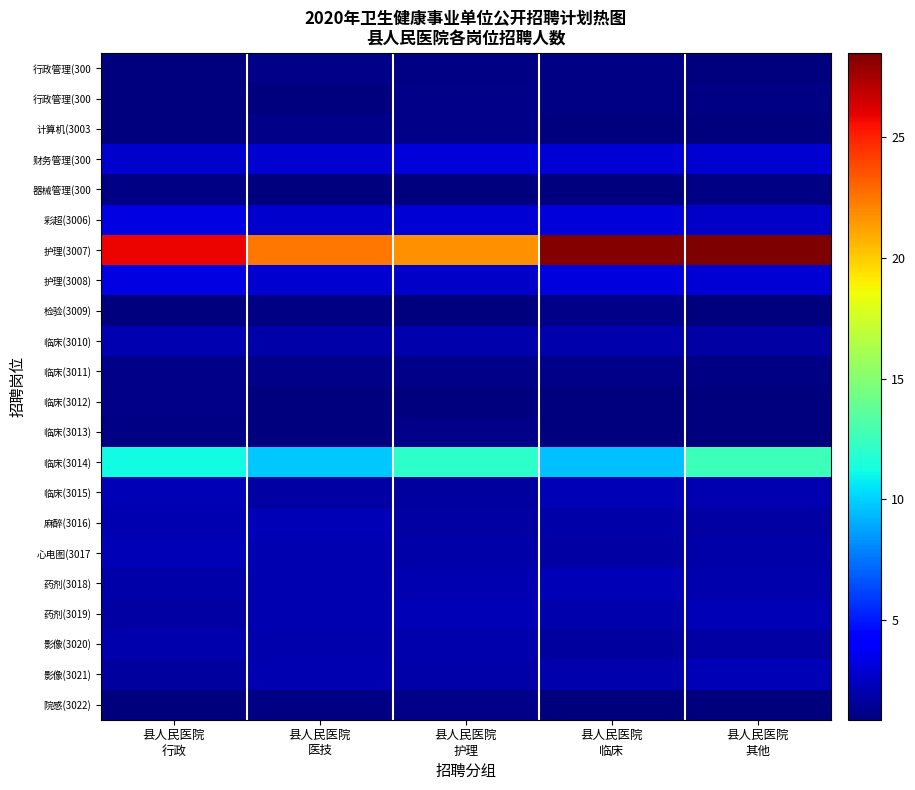

What is the minimum value shown in the chart?

0.9